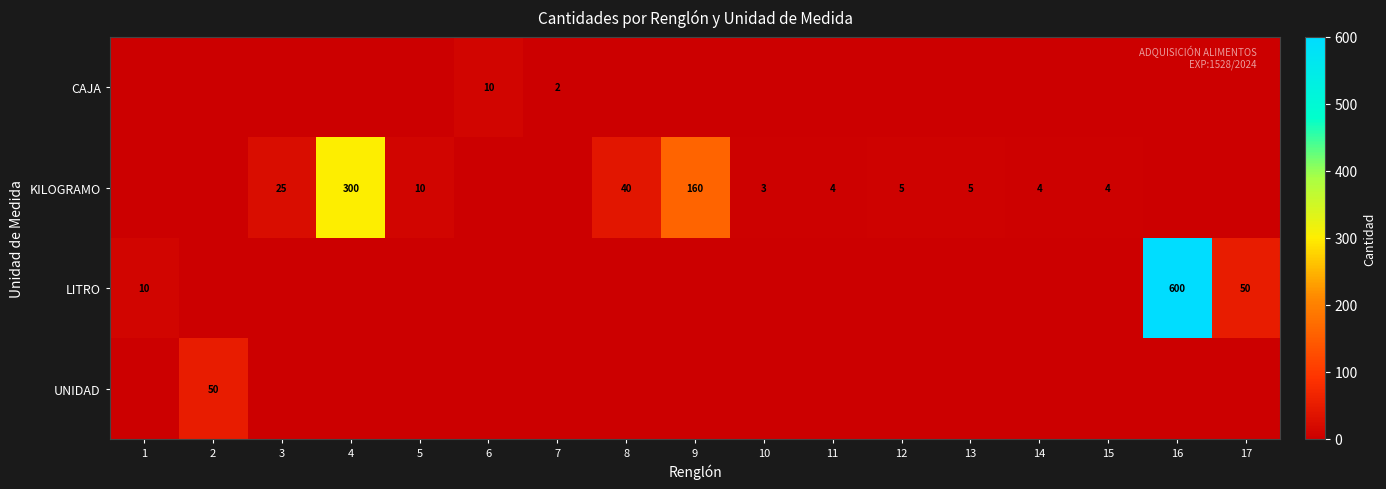

What is the approximate value of row_1 at 4?

300